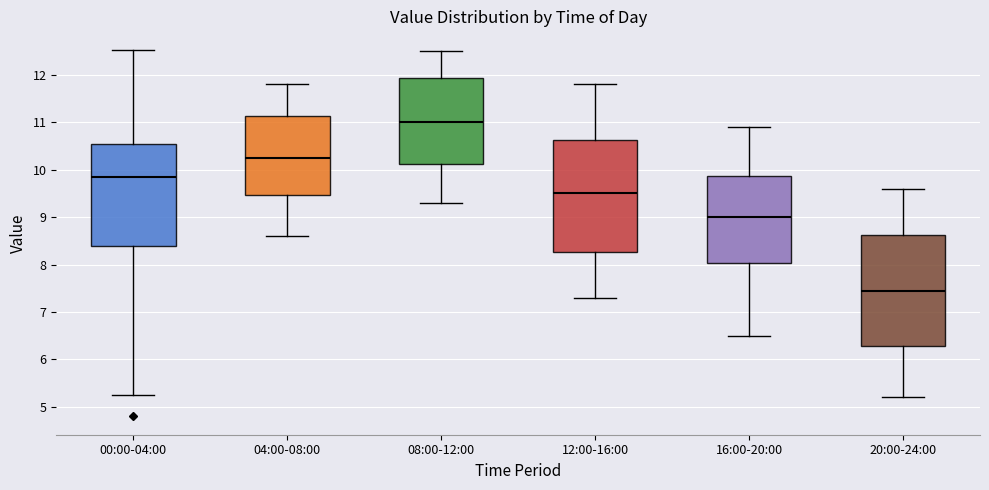

Reading left to right, transcribe this box plot: for each box, give where its median line is, the range the box spans, and where its two whiskers end, as read against the y-axis. The values are not printed on the chart, so give them approximately, as read against the axis.

00:00-04:00: median 9.9, box 8.4 to 10.5, whiskers 5.3 to 12.5
04:00-08:00: median 10.3, box 9.5 to 11.1, whiskers 8.6 to 11.8
08:00-12:00: median 11.0, box 10.1 to 11.9, whiskers 9.3 to 12.5
12:00-16:00: median 9.5, box 8.3 to 10.6, whiskers 7.3 to 11.8
16:00-20:00: median 9.0, box 8.0 to 9.9, whiskers 6.5 to 10.9
20:00-24:00: median 7.5, box 6.3 to 8.6, whiskers 5.2 to 9.6